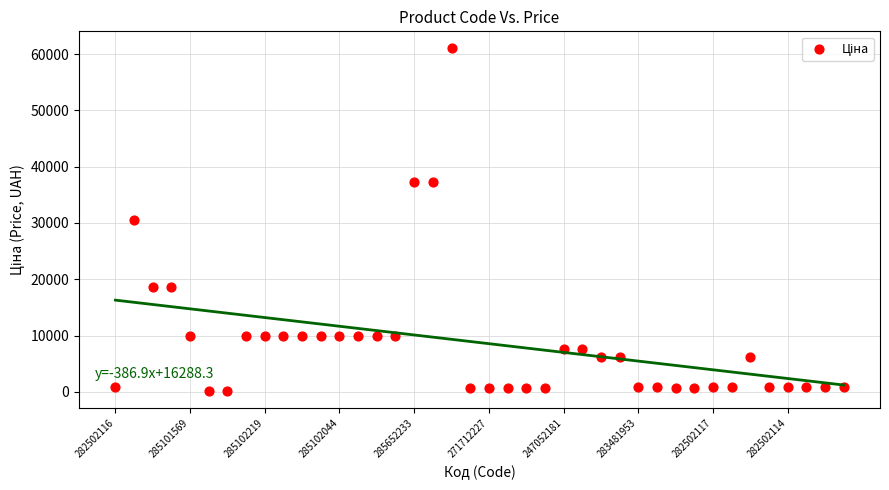

What is the range of Y values (max minus min)?

60911.4